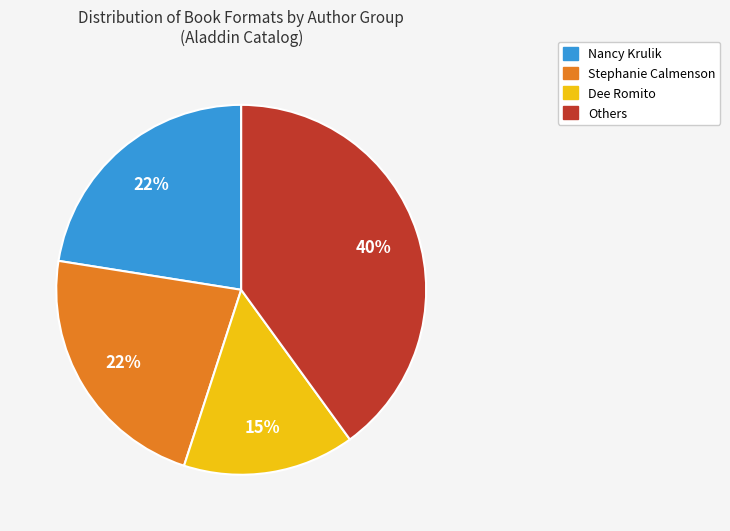

To the nearest percent, what is the difference between the largest and smallest slice percentages?

25%